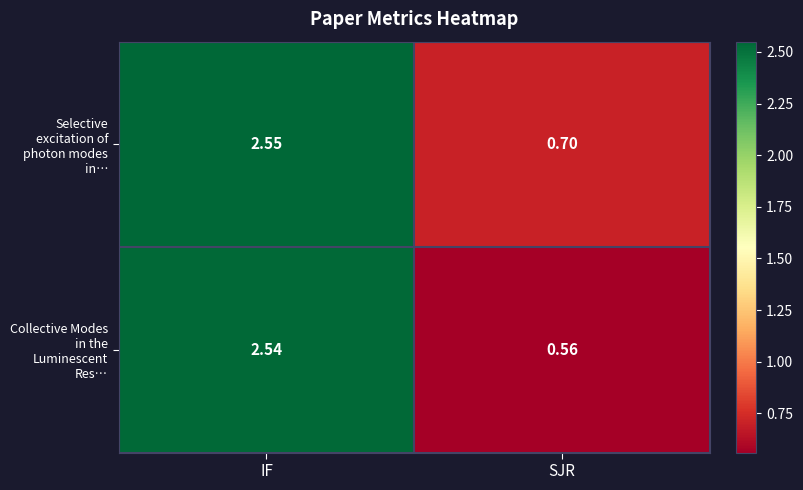

List the series in order of their overall mean, highest first.

Selective excitation of photon modes in…, Collective Modes in the Luminescent Res…